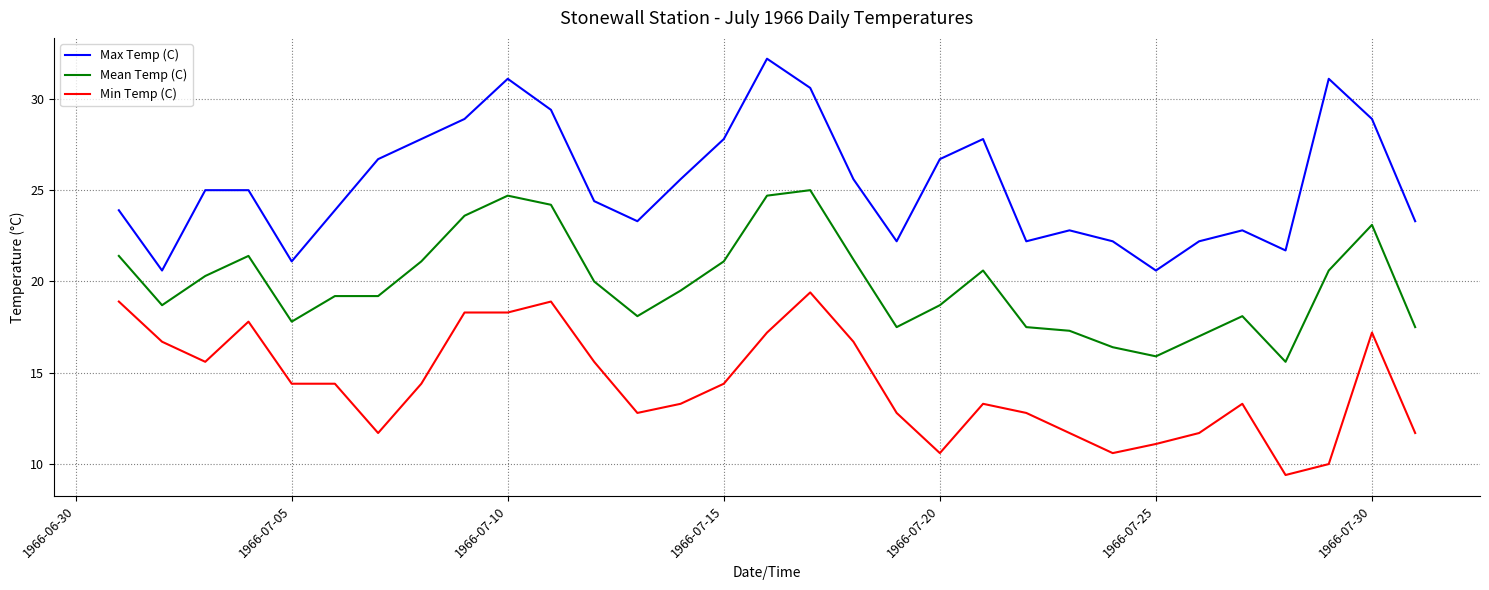

True or false: Min Temp (C) and Mean Temp (C) intersect in this chart.

False